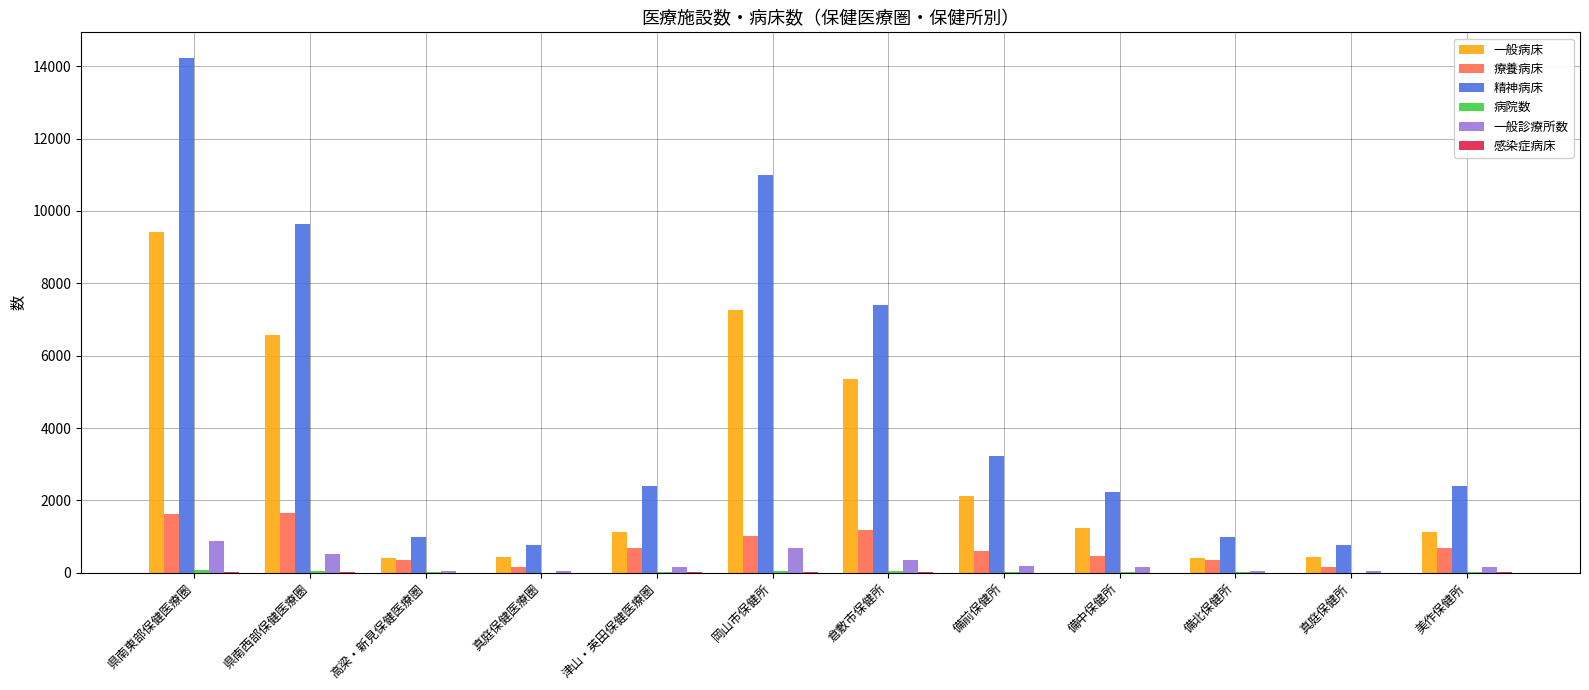

True or false: 一般診療所数 has a value of 178 at 備前保健所.

True